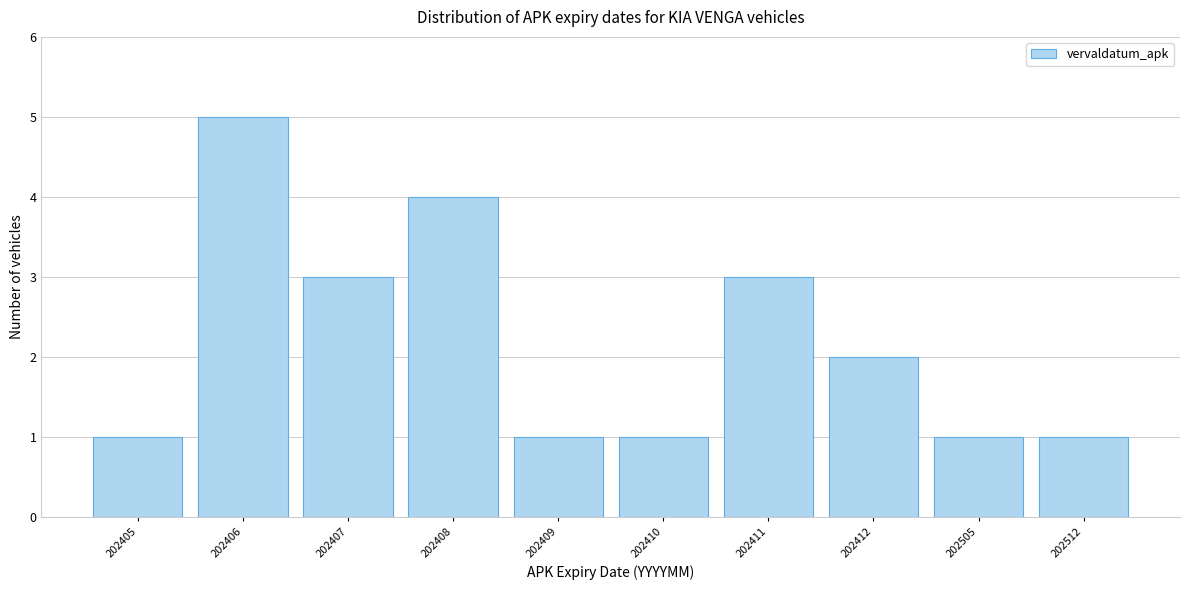

Reading left to right, list all the values displayed in this chart.

1	5	3	4	1	1	3	2	1	1